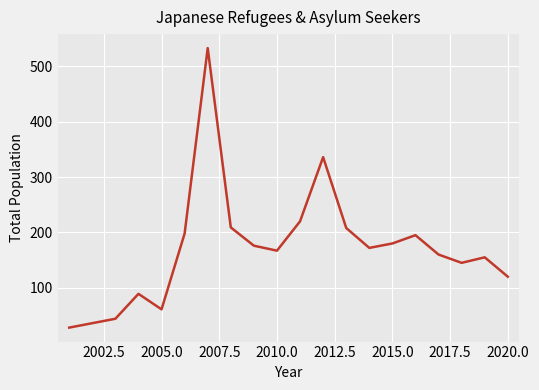

What is the minimum value shown in the chart?

28